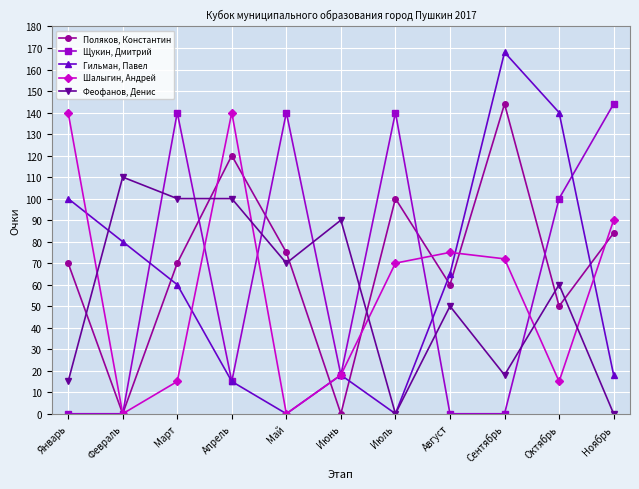

What is the label of the 4th point from the left?

Апрель